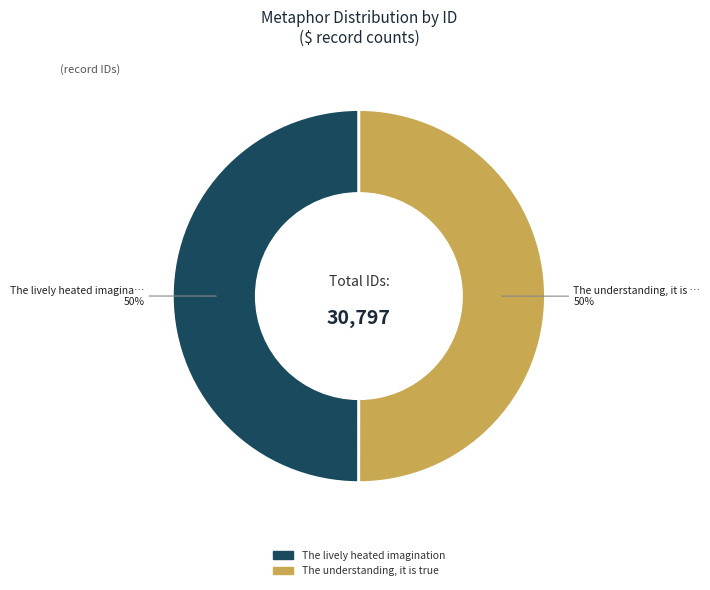

Is it true that The understanding, it is true is 61% of the pie?

False